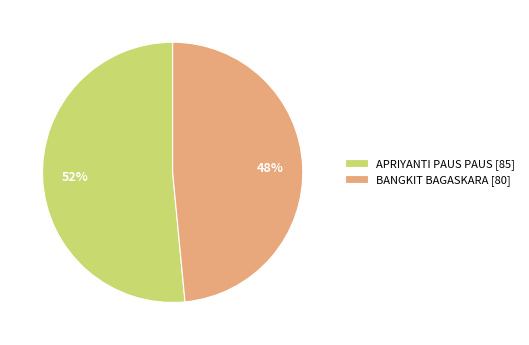

Does any single category account for the majority?

Yes